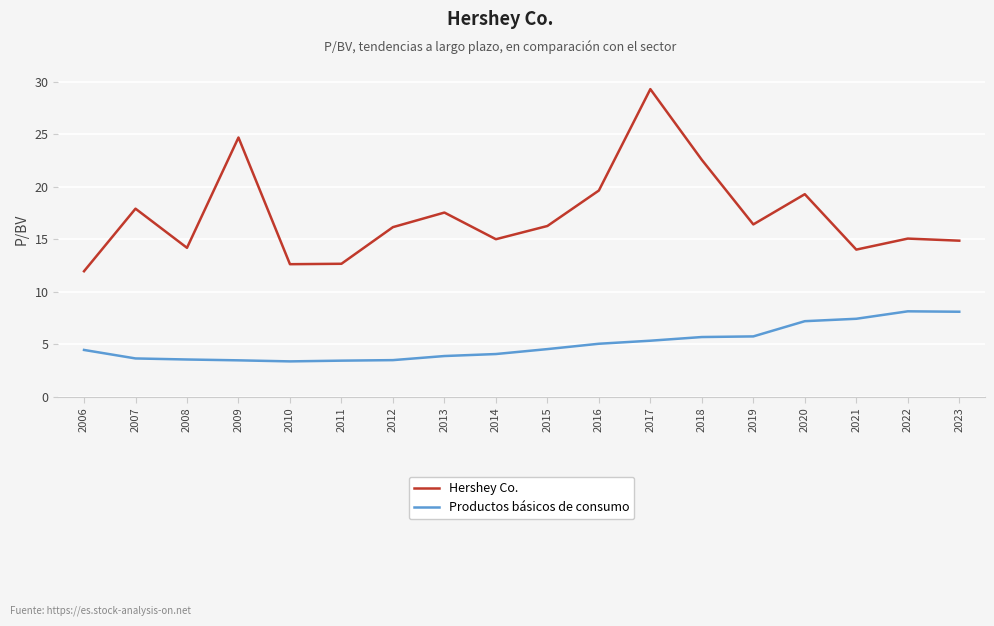

List the series in order of their overall mean, highest first.

Hershey Co., Productos básicos de consumo